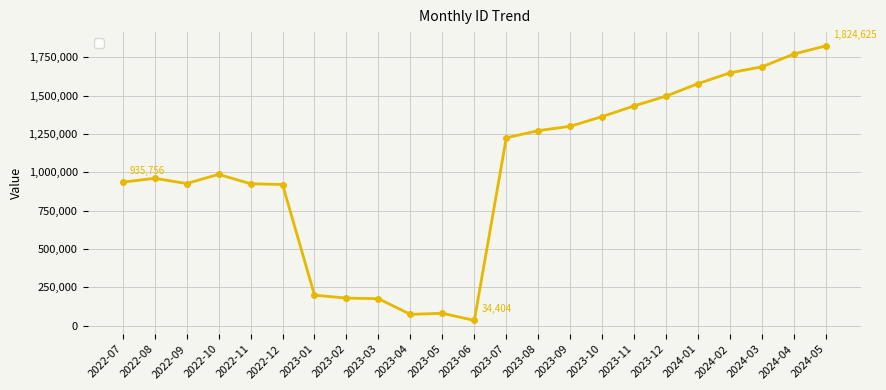

What is the label of the 9th point from the left?

2023-03